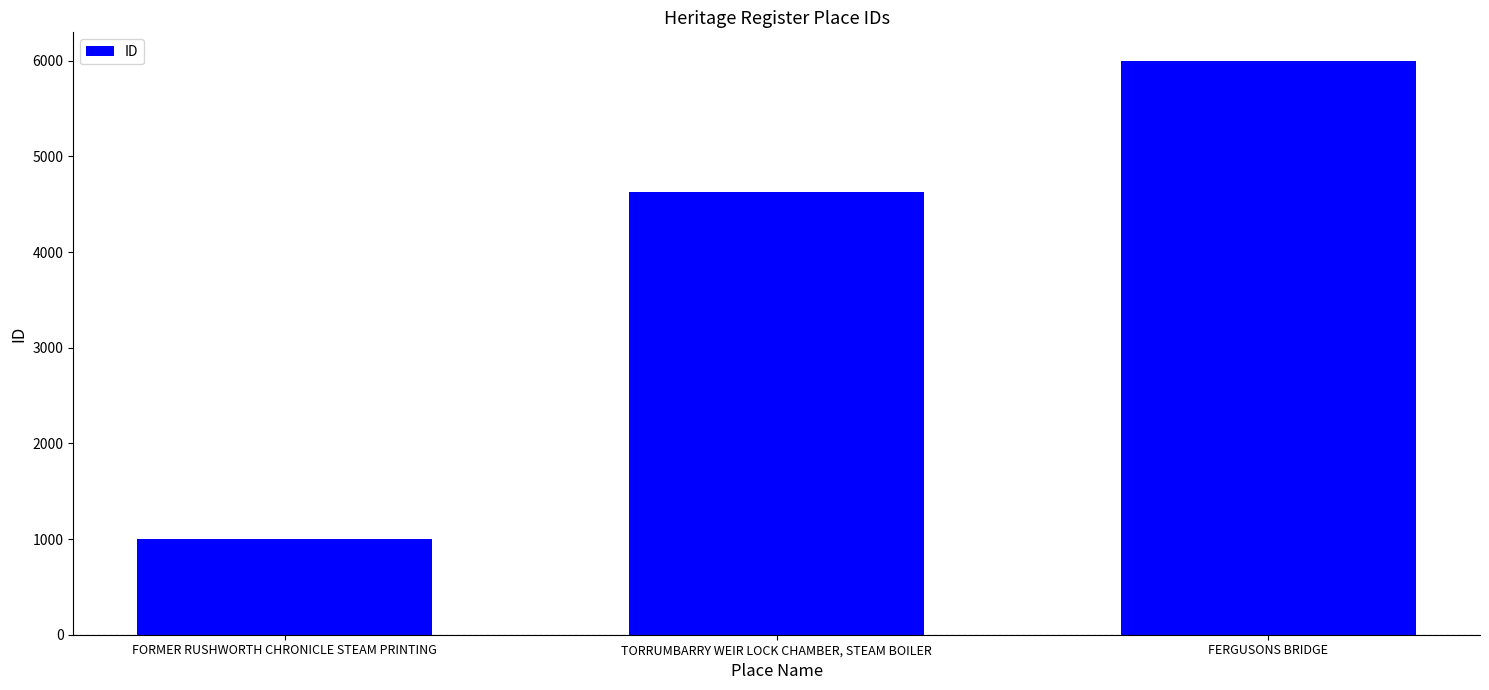

What is the sum of all values?

11624